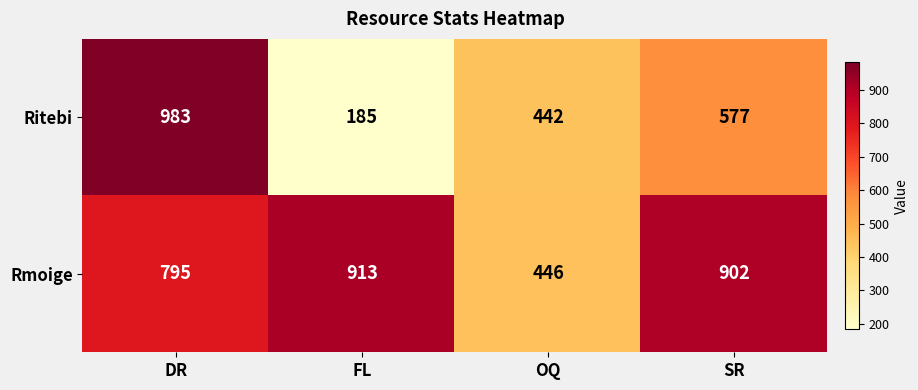

Reading left to right, transcribe all the data shown in this chart.

Ritebi: DR=983	FL=185	OQ=442	SR=577
Rmoige: DR=795	FL=913	OQ=446	SR=902